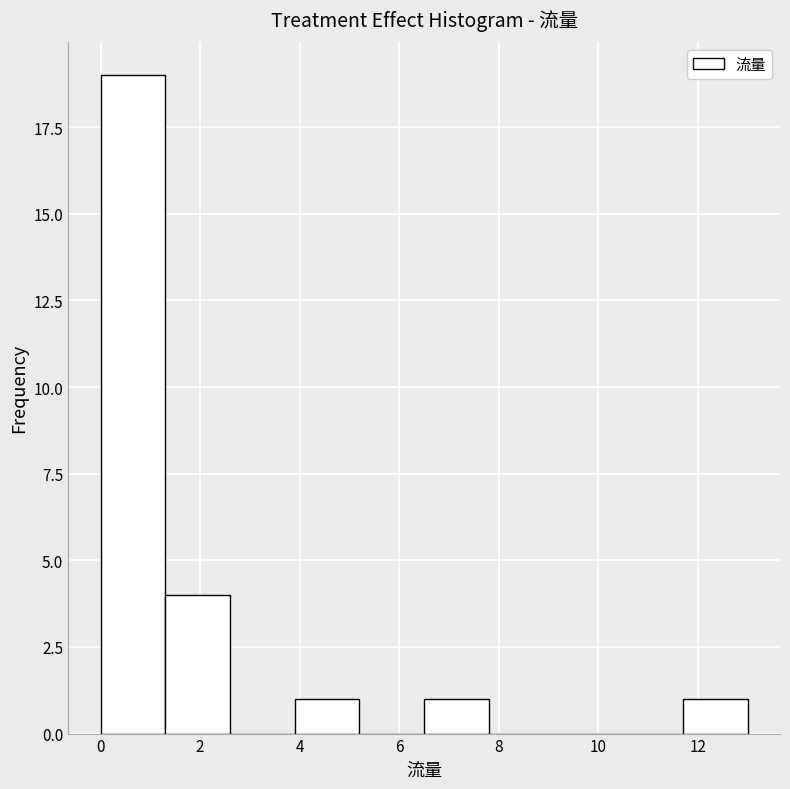

Reading left to right, transcribe this chart: for each bar, give the range it covers on the x-axis and its height. Neither the bar edges nor the heights are printed on the chart, so give them approximately, as read against the axes.

0.0 to 1.3: 19
1.3 to 2.6: 4
2.6 to 3.9: 0
3.9 to 5.2: 1
5.2 to 6.5: 0
6.5 to 7.8: 1
7.8 to 9.1: 0
9.1 to 10.4: 0
10.4 to 11.7: 0
11.7 to 13.0: 1